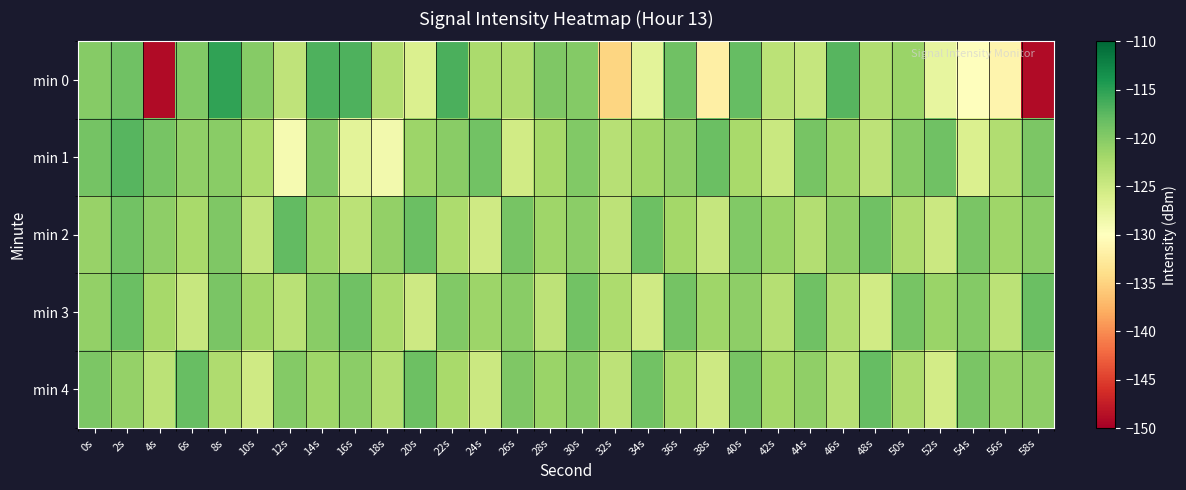

What is the minimum value shown in the chart?

-149.0